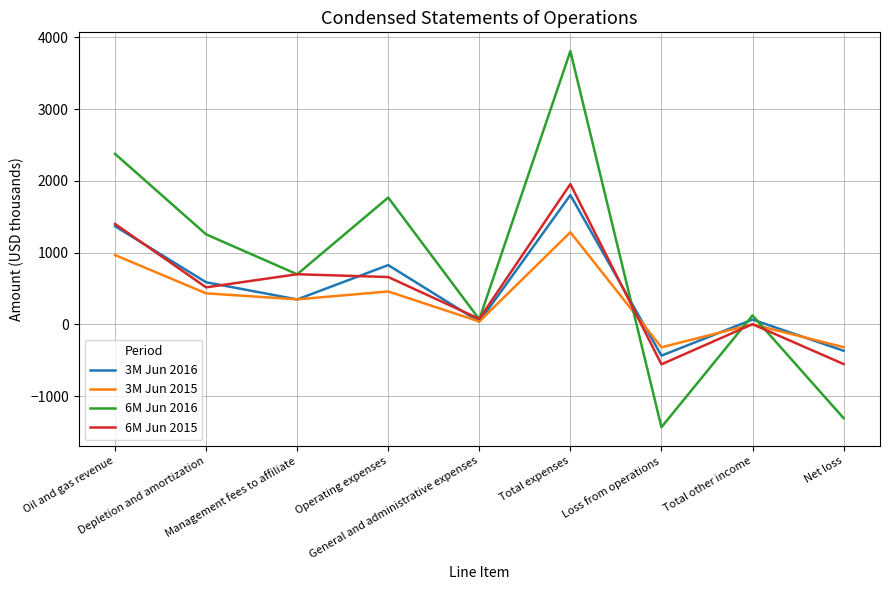

Is the value of 3M Jun 2015 at Management fees to affiliate greater than the value of 6M Jun 2016 at Loss from operations?

Yes